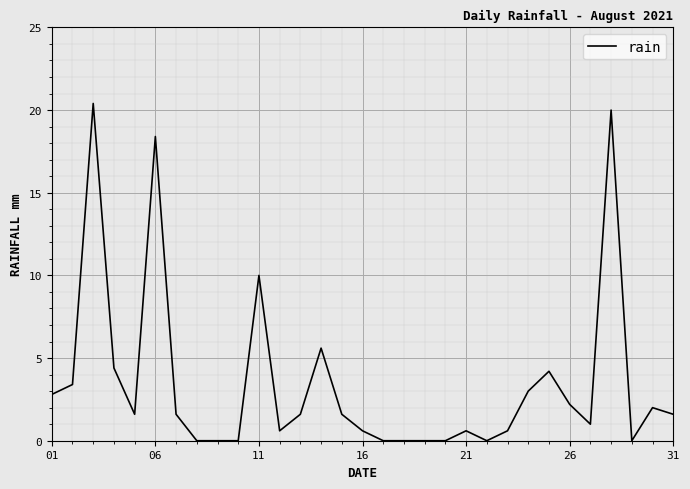

How many lines are shown in the chart?

1